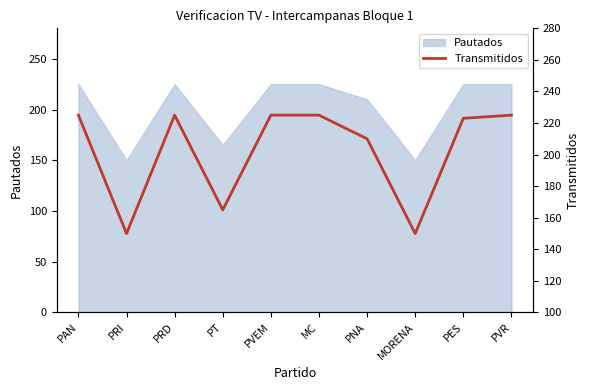

What is the label of the 5th point from the left?

PVEM